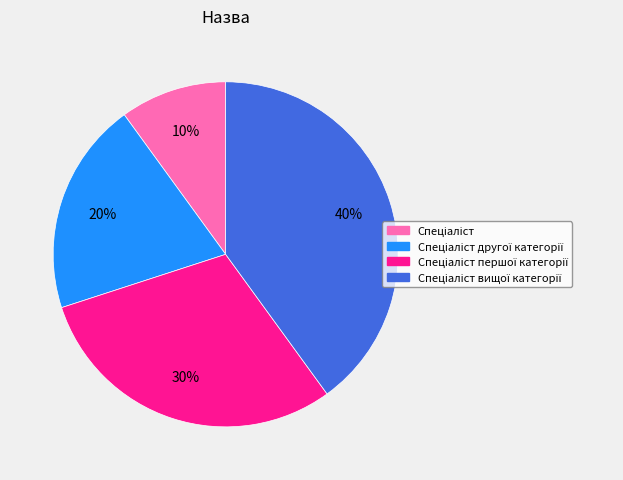

How many slices are in this pie chart?

4